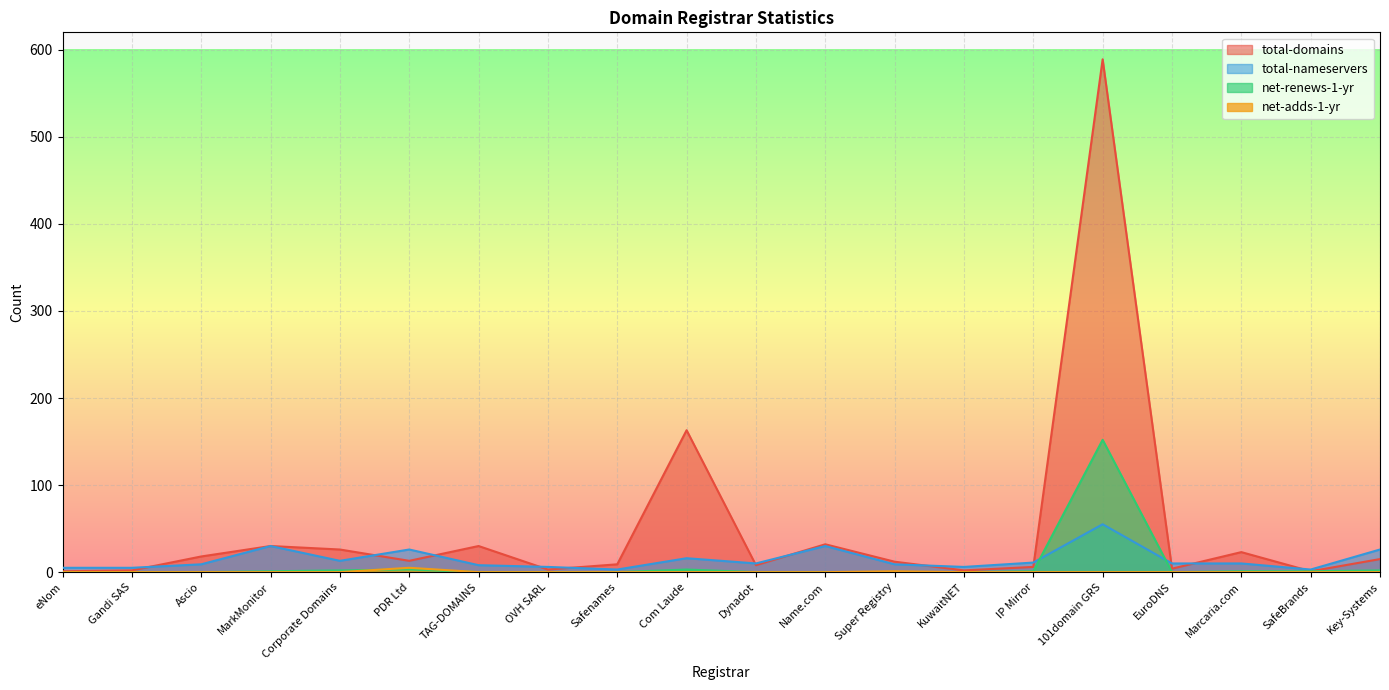

At which label is net-renews-1-yr closest to 76?

PDR Ltd